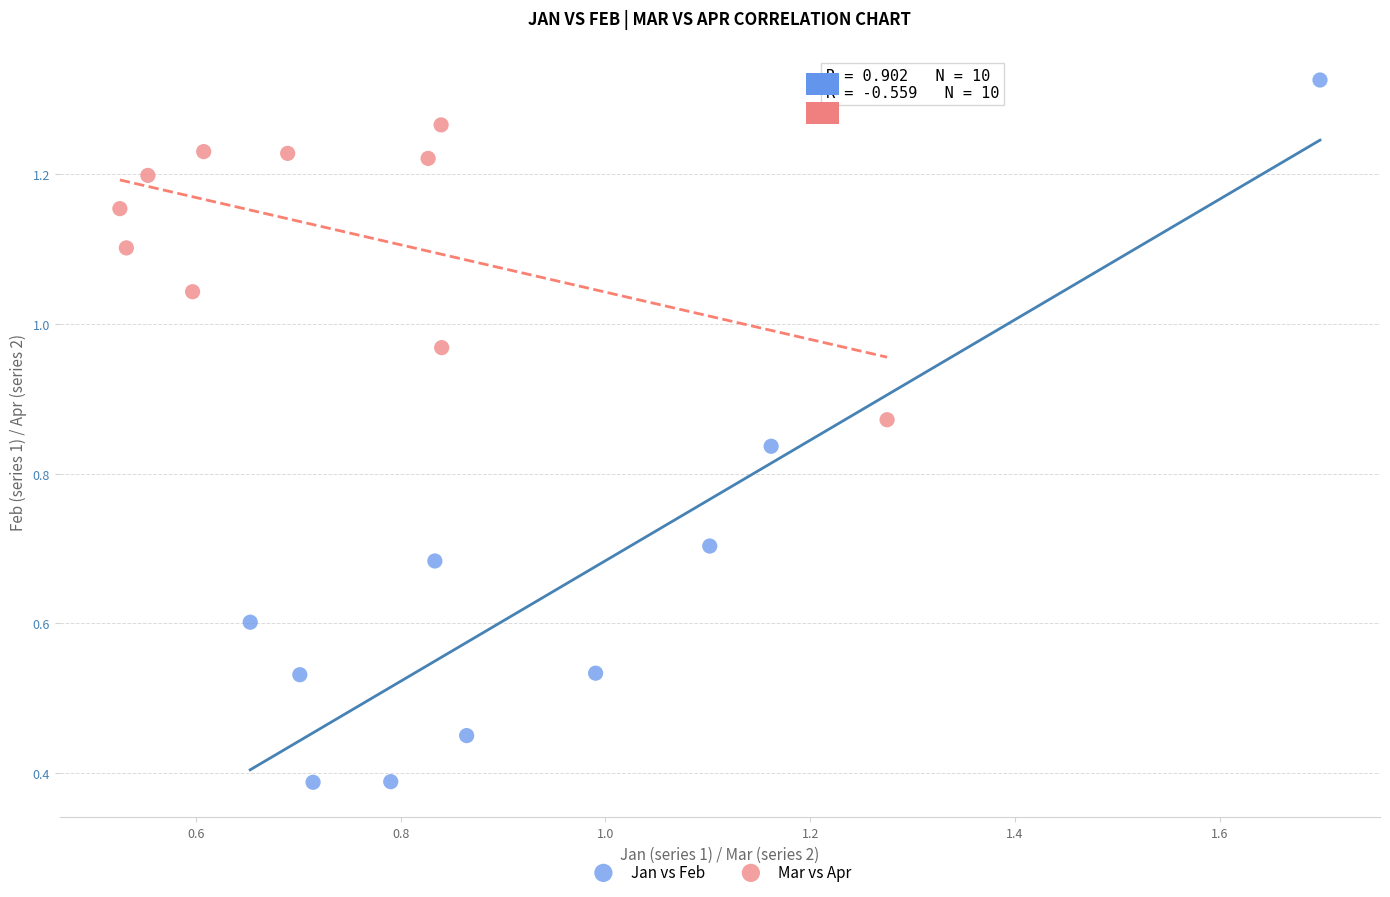

Which series has the largest Y range (max minus min)?

Jan vs Feb